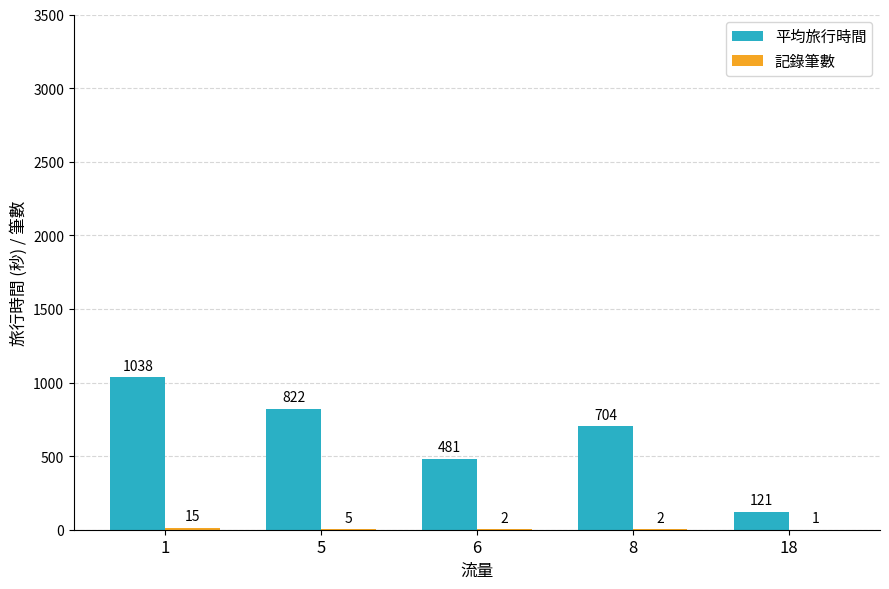

What is the total value across all series at 6?

483